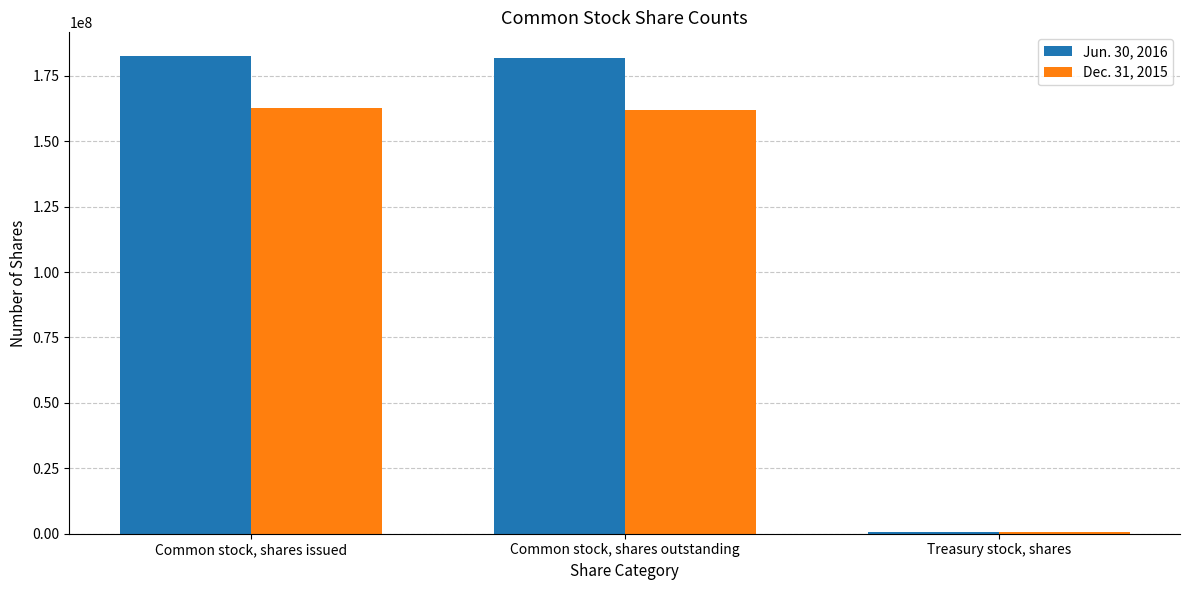

List the series in order of their overall mean, lowest first.

Dec. 31, 2015, Jun. 30, 2016